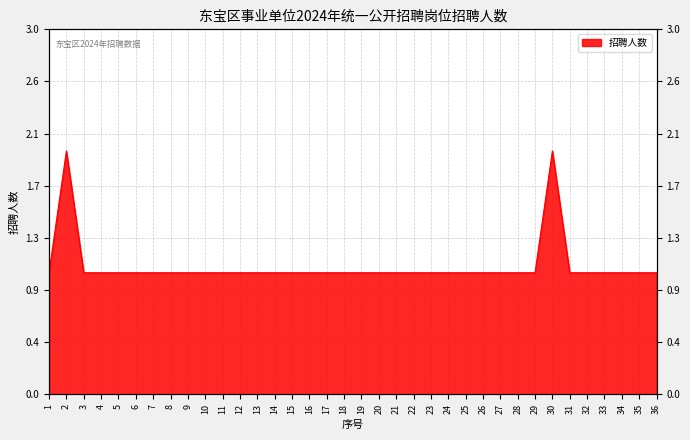

Rank the categories by value from highest to lowest.

2, 30, 1, 3, 4, 5, 6, 7, 8, 9, 10, 11, 12, 13, 14, 15, 16, 17, 18, 19, 20, 21, 22, 23, 24, 25, 26, 27, 28, 29, 31, 32, 33, 34, 35, 36